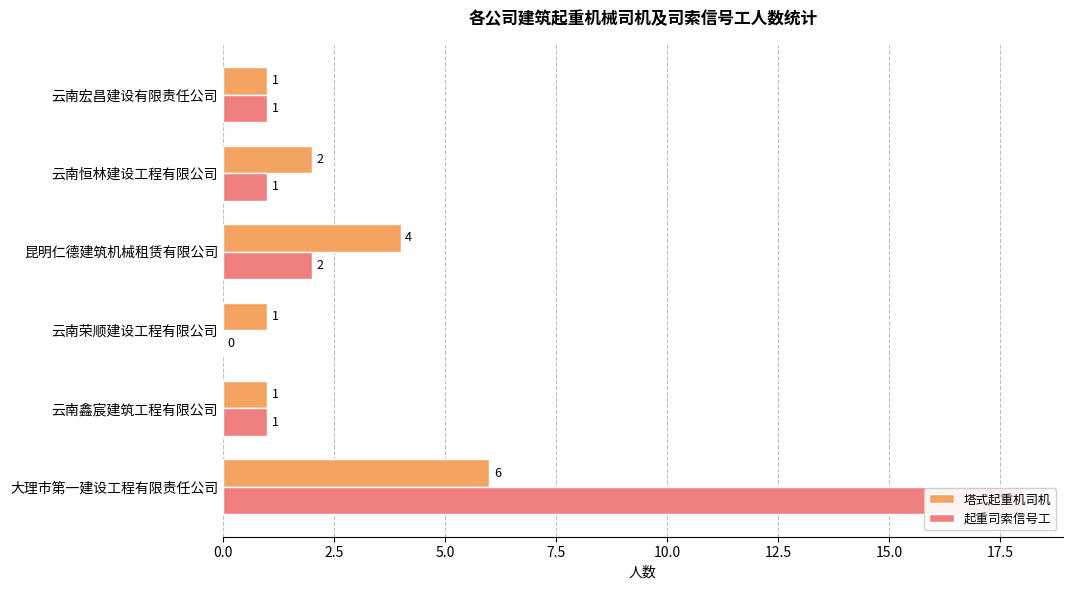

List the series in order of their peak value, lowest first.

塔式起重机司机, 起重司索信号工